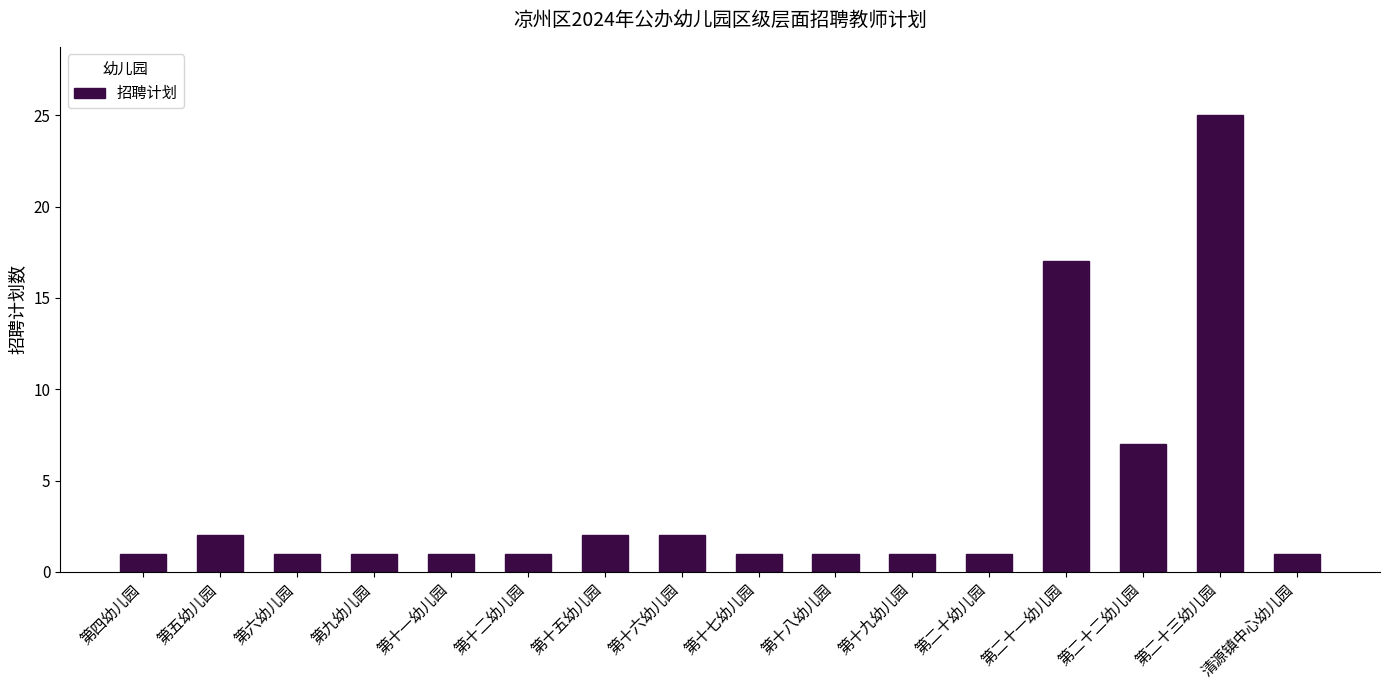

Reading right to left, what are all the values shown in this chart?

清源镇中心幼儿园=1	第二十三幼儿园=25	第二十二幼儿园=7	第二十一幼儿园=17	第二十幼儿园=1	第十九幼儿园=1	第十八幼儿园=1	第十七幼儿园=1	第十六幼儿园=2	第十五幼儿园=2	第十二幼儿园=1	第十一幼儿园=1	第九幼儿园=1	第六幼儿园=1	第五幼儿园=2	第四幼儿园=1